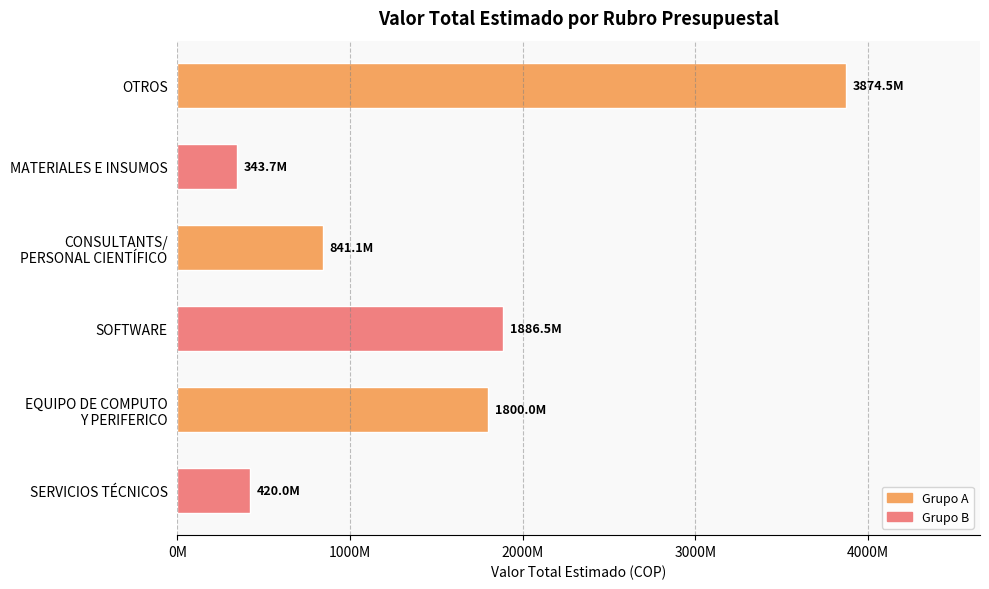

Rank the categories by value from highest to lowest.

OTROS, SOFTWARE, EQUIPO DE COMPUTO
Y PERIFERICO, CONSULTANTS/
PERSONAL CIENTÍFICO, SERVICIOS TÉCNICOS, MATERIALES E INSUMOS